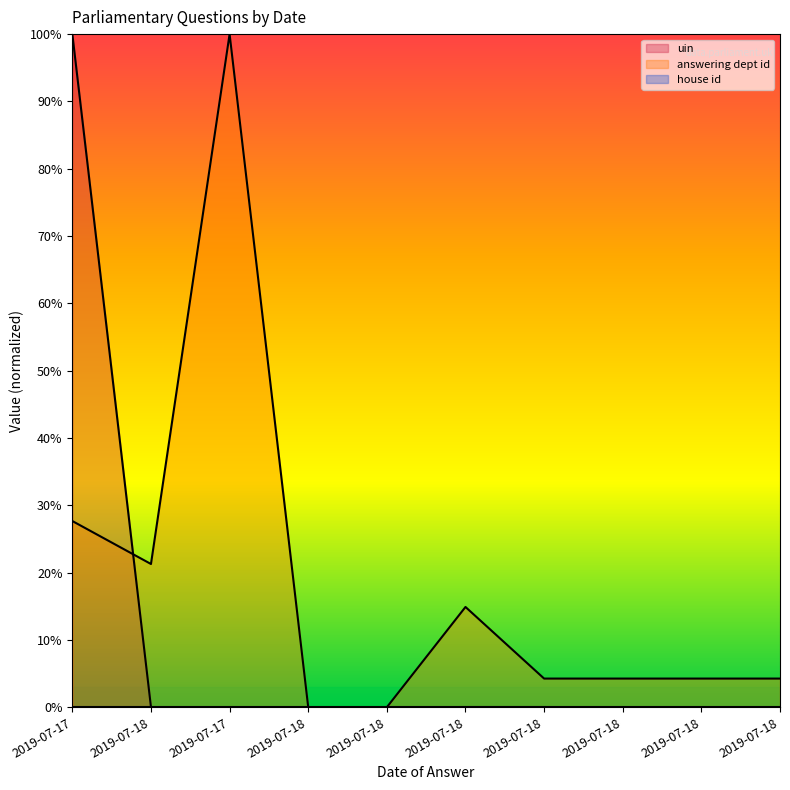

Rank the series at 2019-07-17 from lowest to highest value.

answering dept id, uin